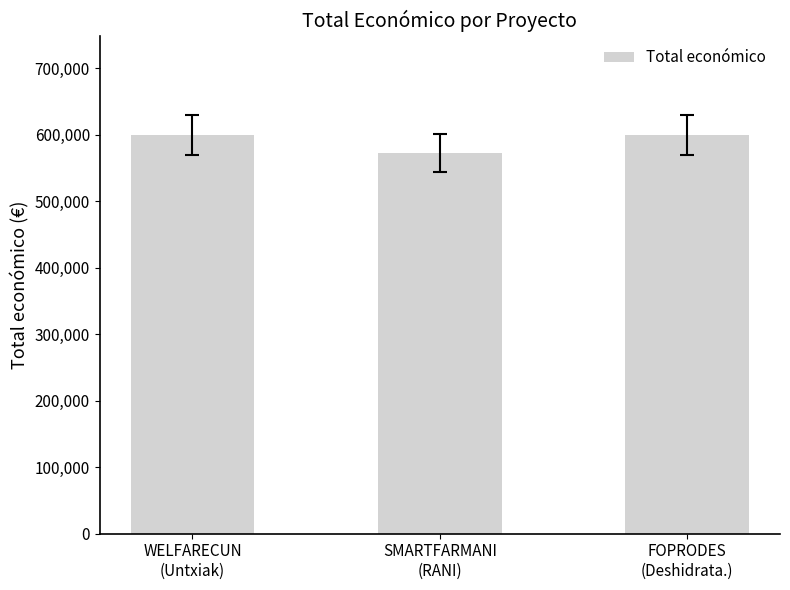

What is the minimum value shown in the chart?

571965